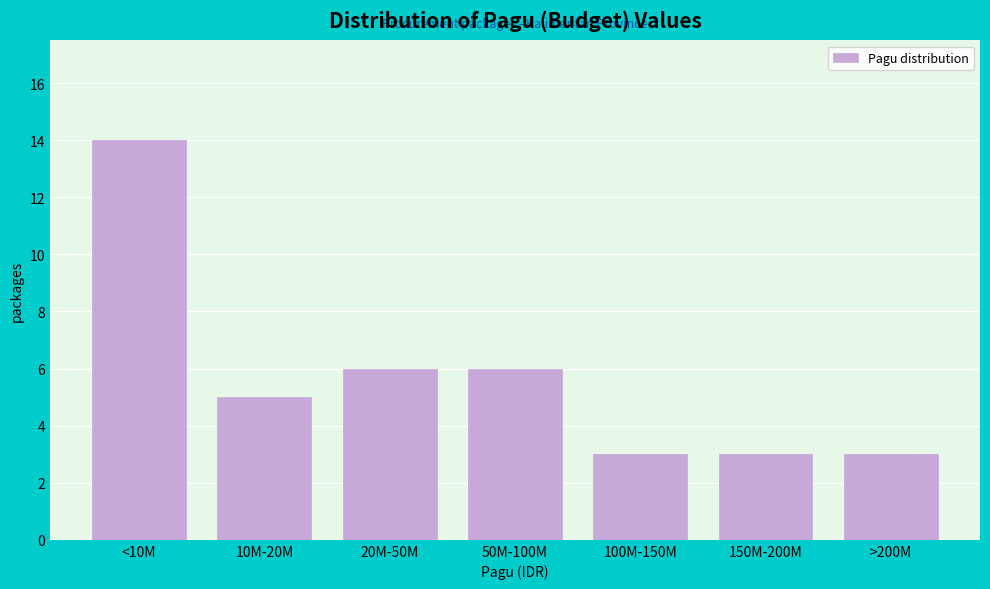

Reading left to right, list all the values displayed in this chart.

14	5	6	6	3	3	3